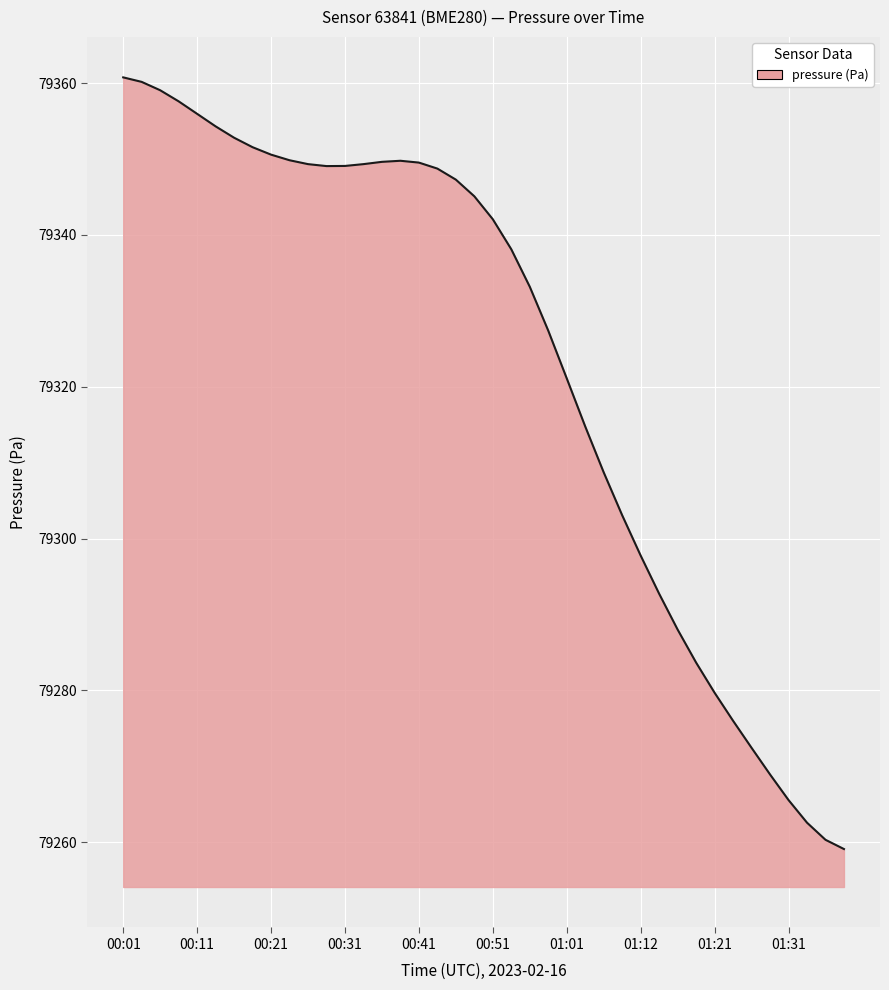

What is the minimum value shown in the chart?

79259.1